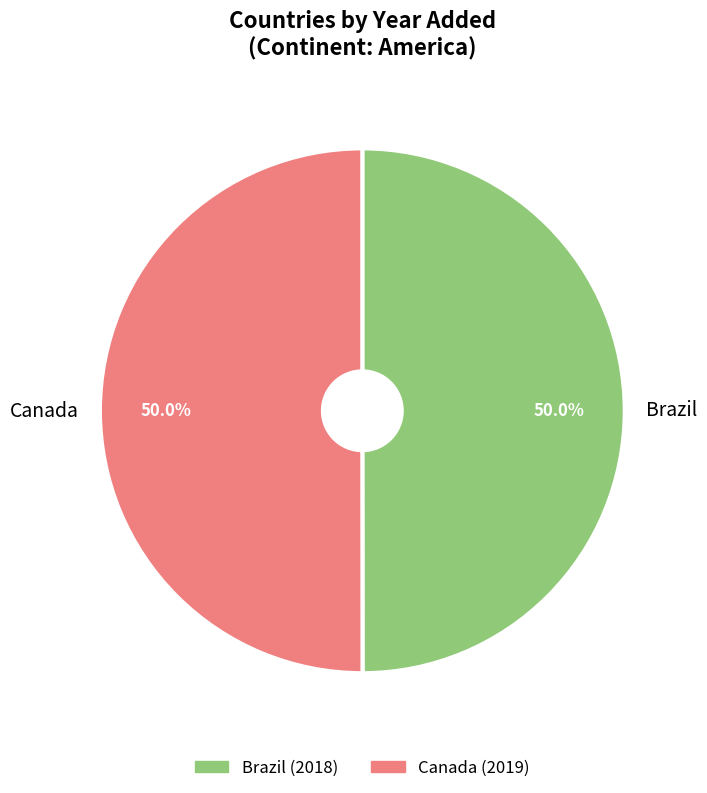

To the nearest percent, what percentage of the pie is Brazil?

50%